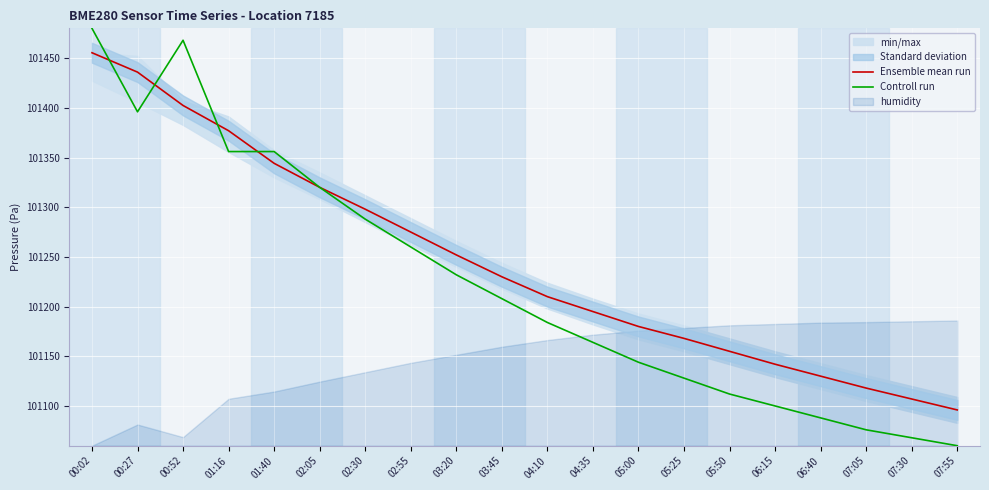

What is the difference between the Ensemble mean run values at 03:20 and 01:16?

125.0